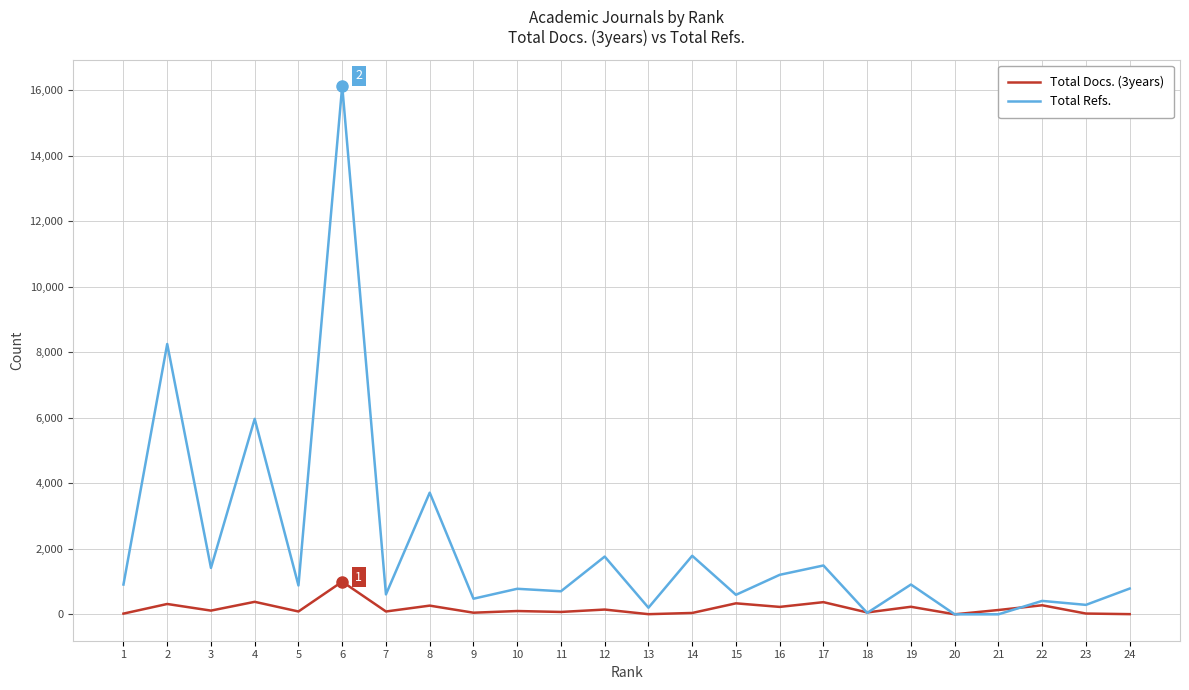

Which series has the largest range (max minus min)?

Total Refs.